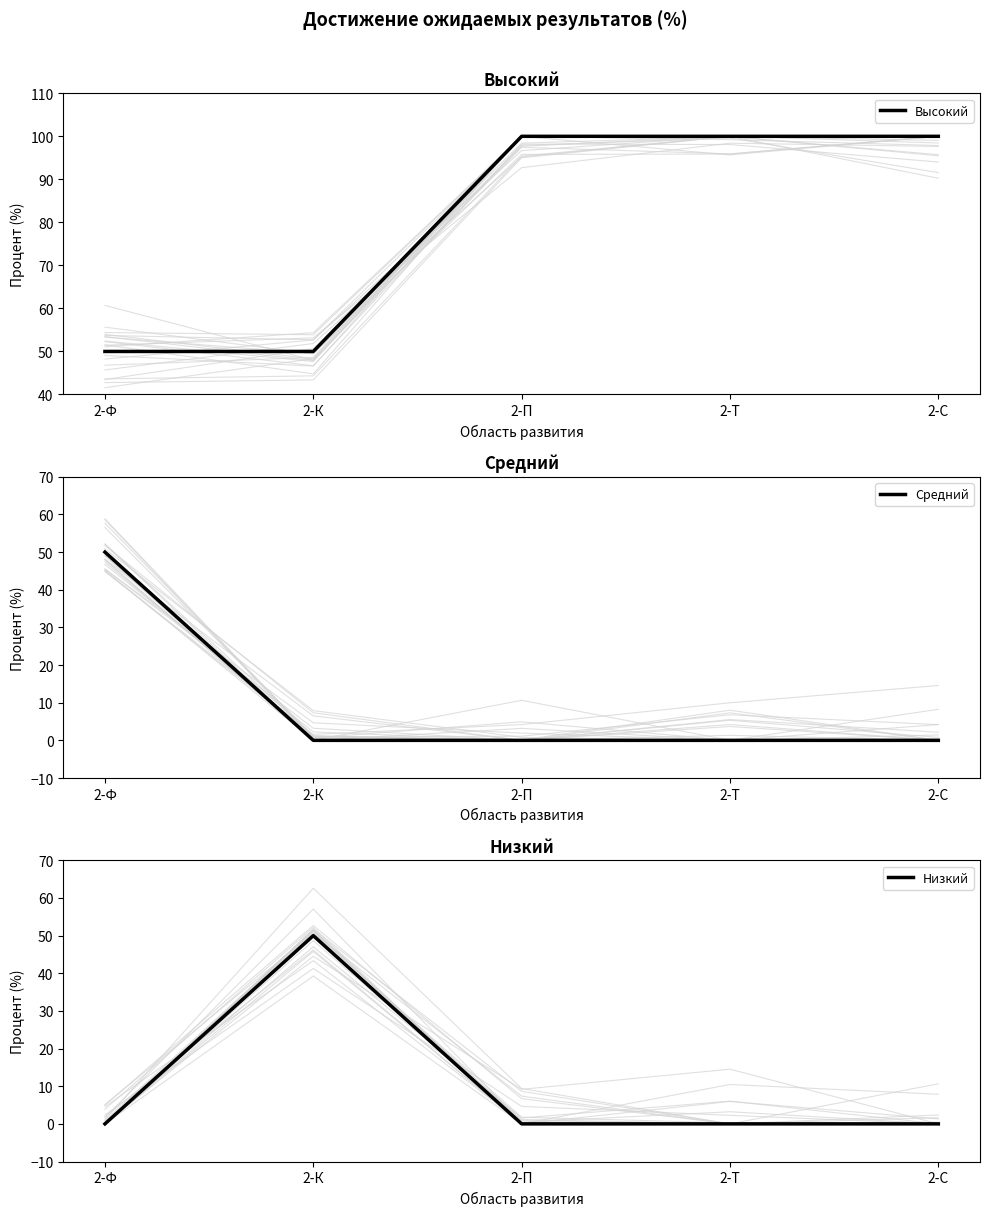

At which category does the chart reach its peak across all series?

2-П